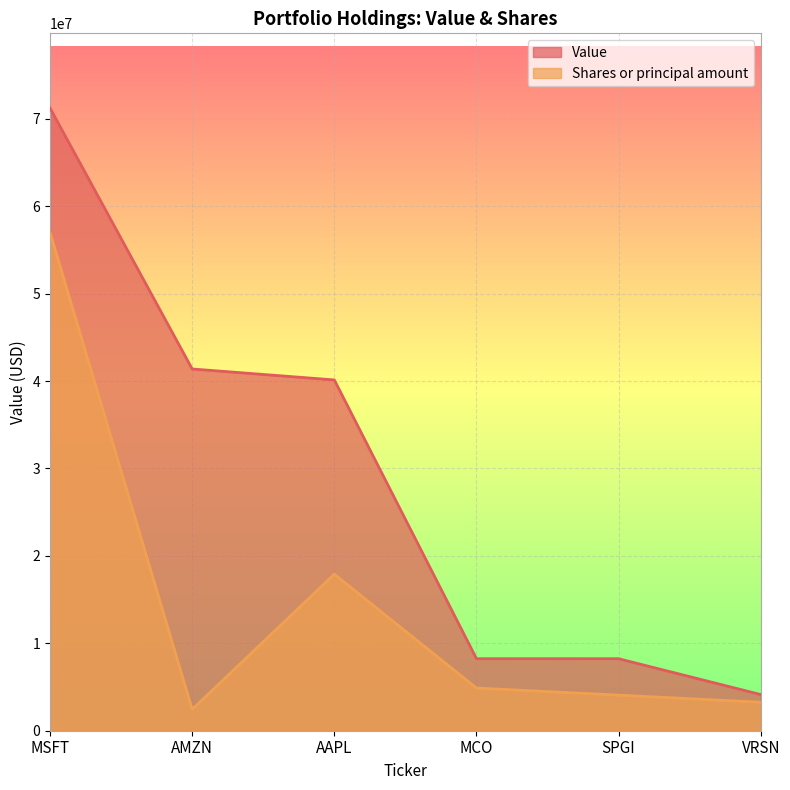

What is the minimum value for Shares or principal amount?

2442137.1